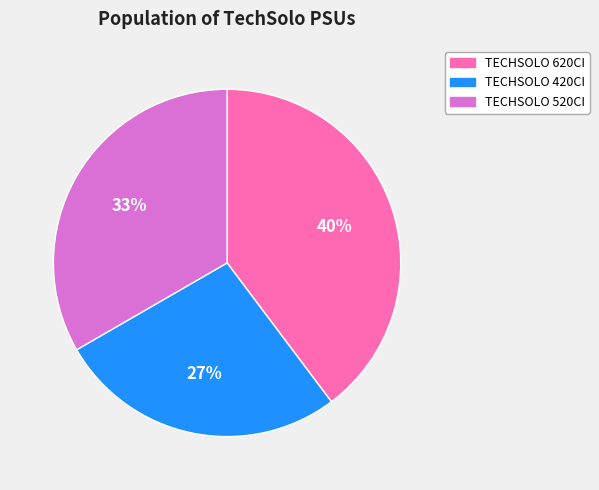

To the nearest percent, what is the difference between the largest and smallest slice percentages?

13%